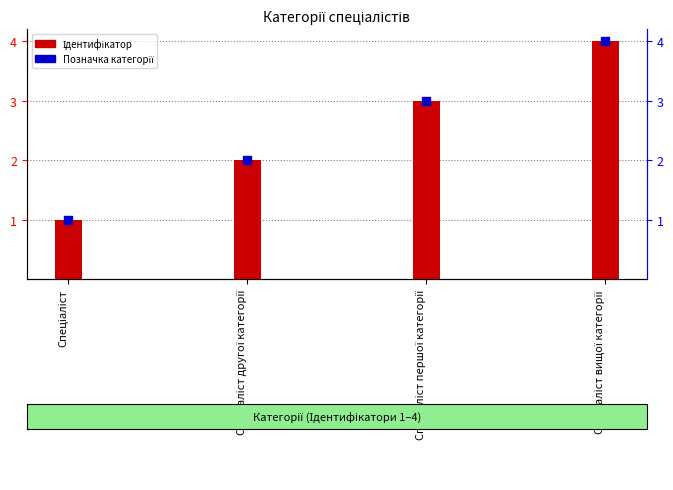

Is the value of Ідентифікатор at Спеціаліст другої категорії greater than the value of Позначка категорії at Спеціаліст першої категорії?

No